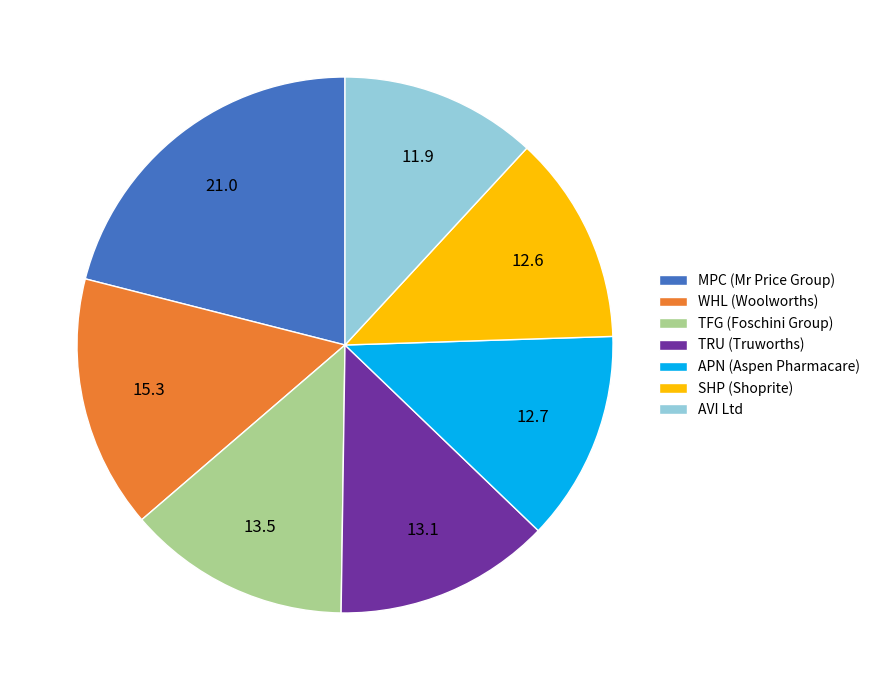

Is the sum of AVI Ltd and SHP (Shoprite) greater than half?

No